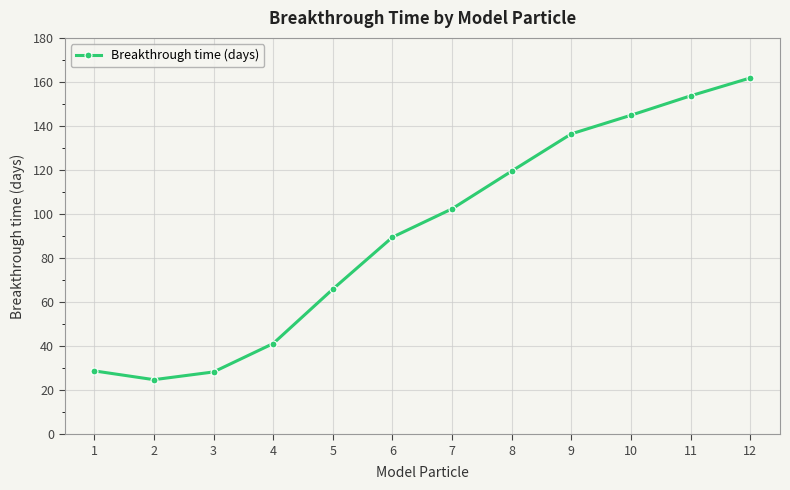

Is it true that the value at 2 is 24.8?

True